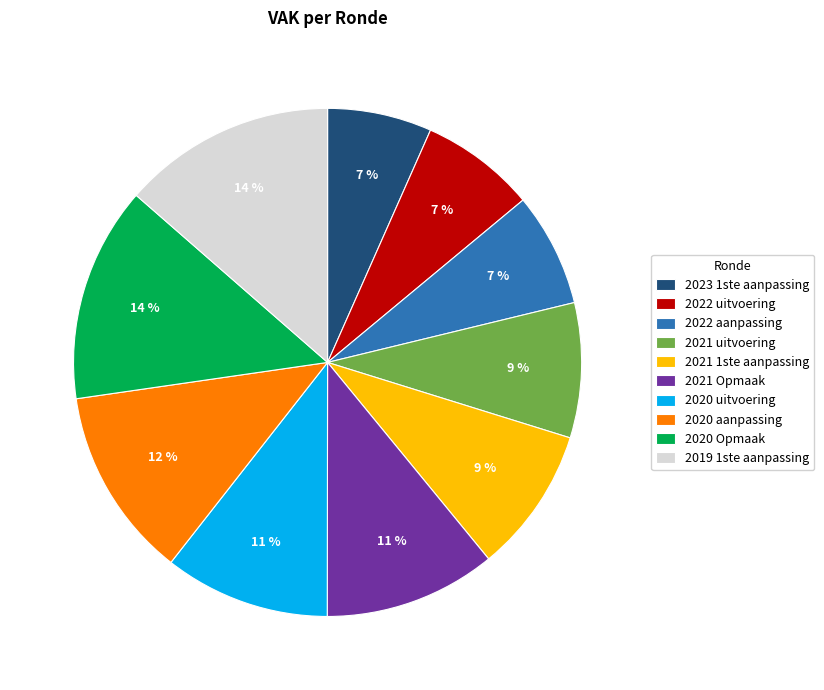

The 2021 Opmaak slice represents 18% of the pie. True or false?

False